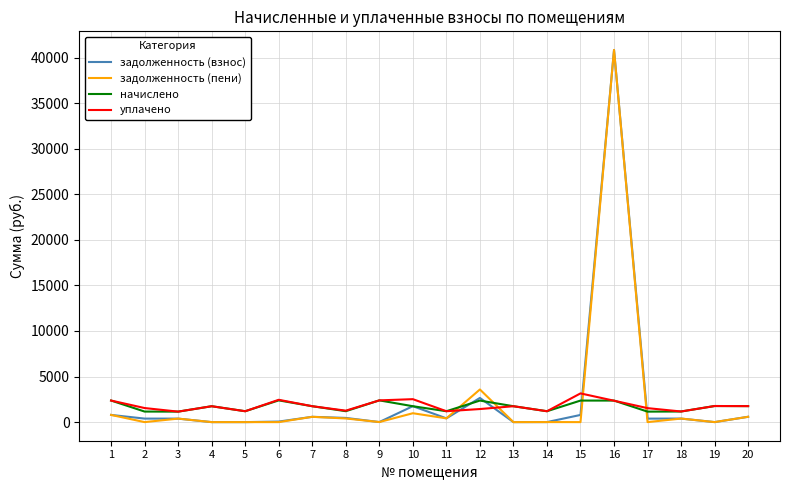

Which series has the largest range (max minus min)?

задолженность (пени)